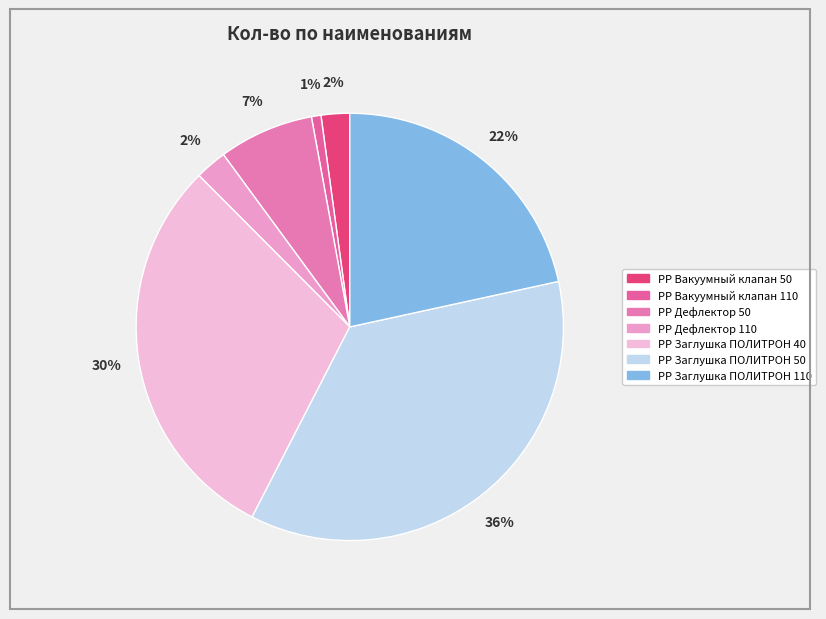

True or false: РР Дефлектор 110 accounts for 2% of the total.

True